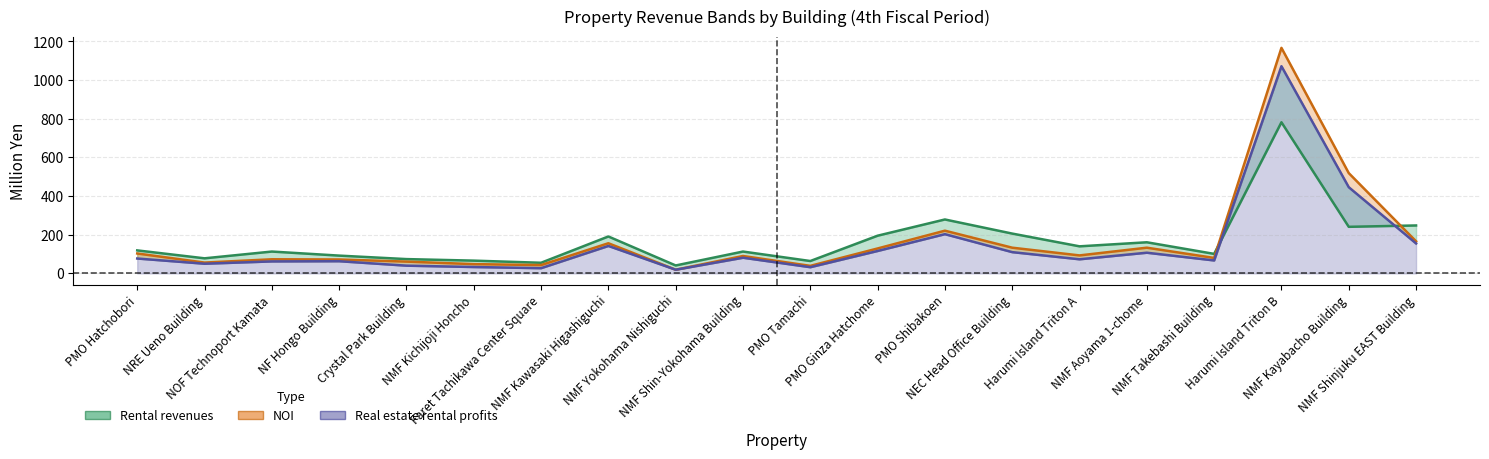

What is the difference between the second highest and minimum values in the NOI series?

500